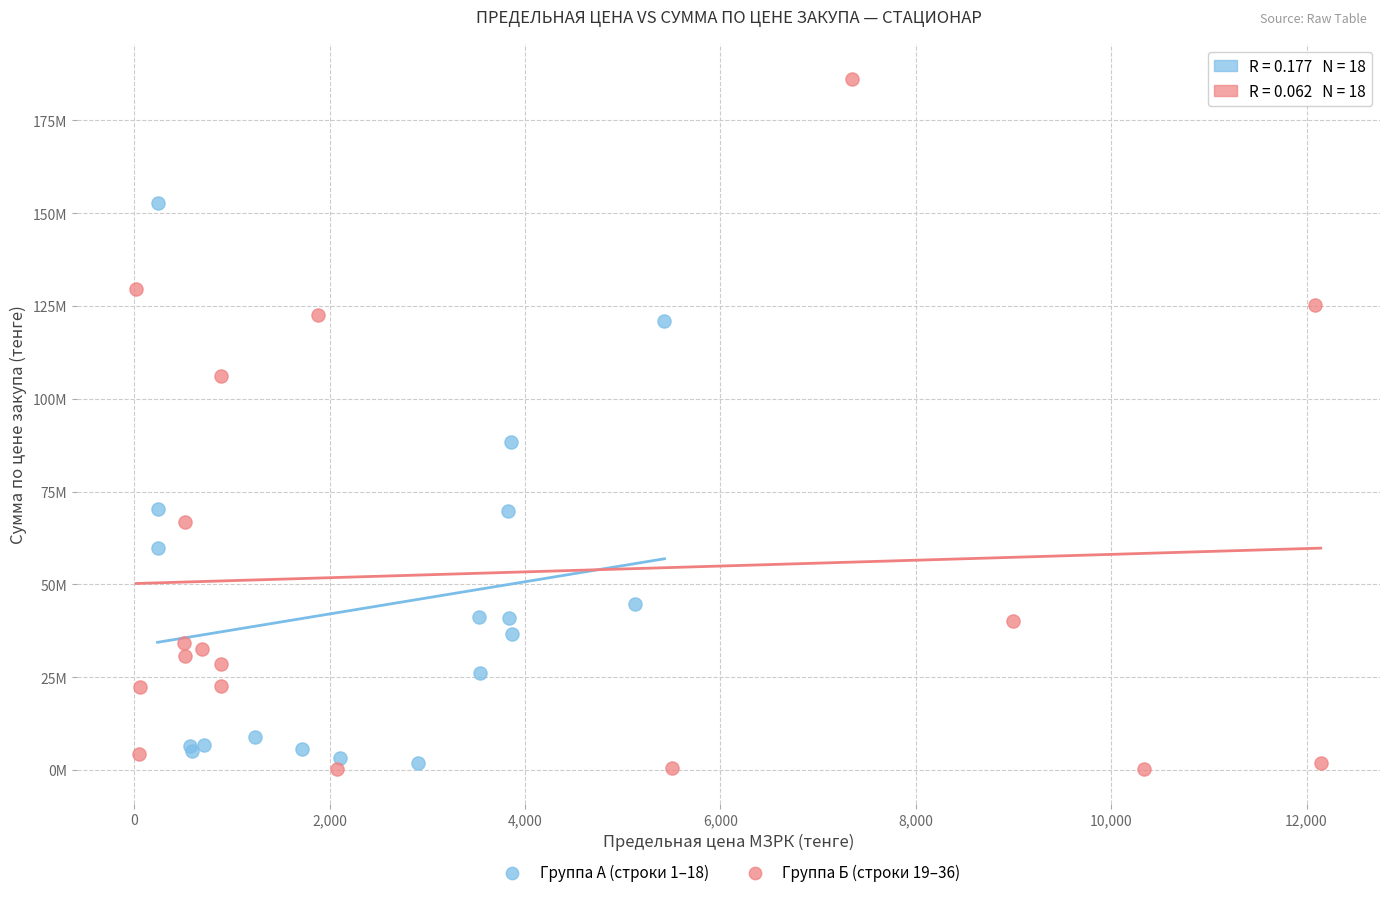

Which series reaches the maximum Y coordinate?

Группа Б (строки 19–36)